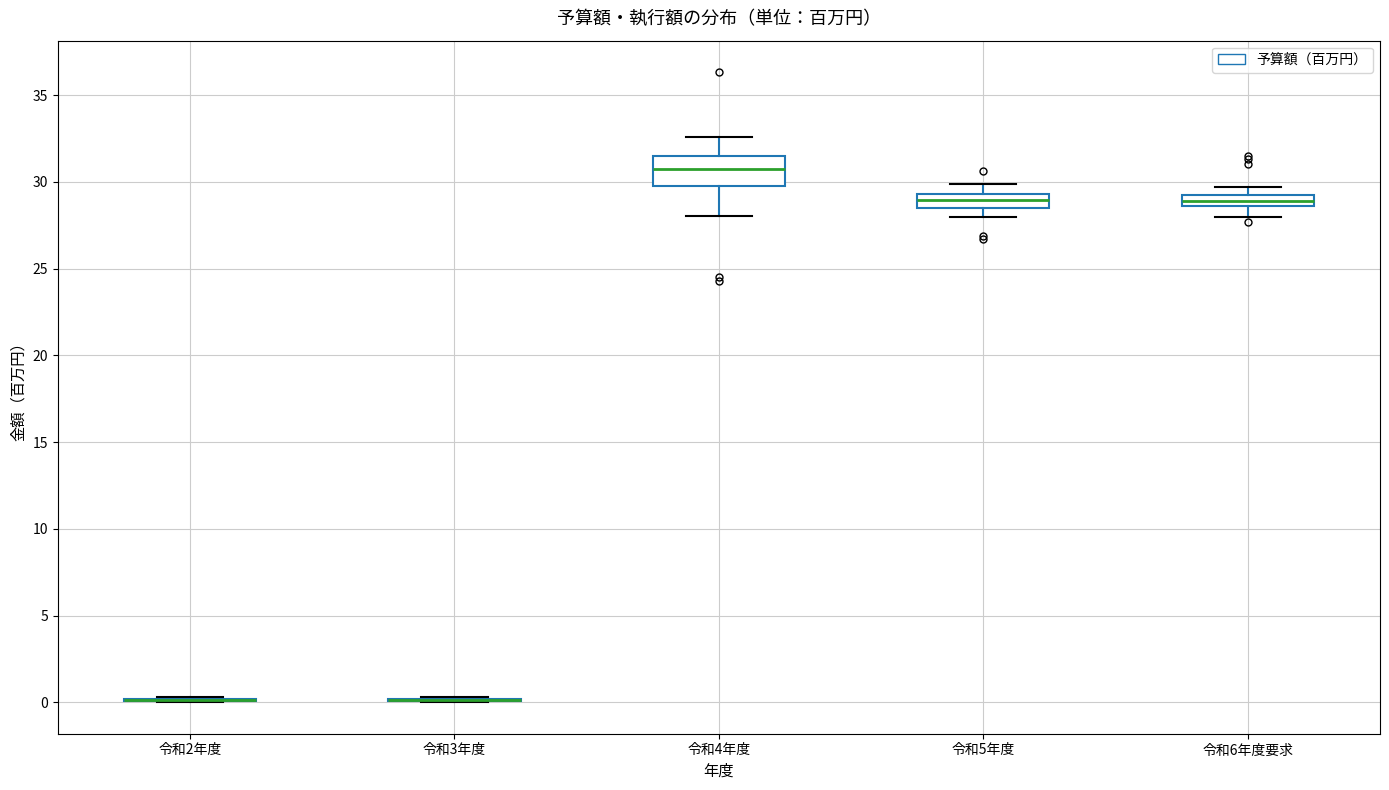

Comparing the boxes themselves (not the whiskers), which one is the tallest?

令和4年度